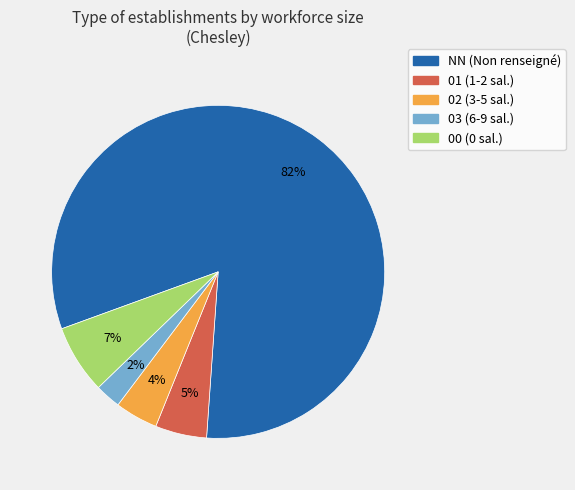

Count the number of slices in the pie.

5